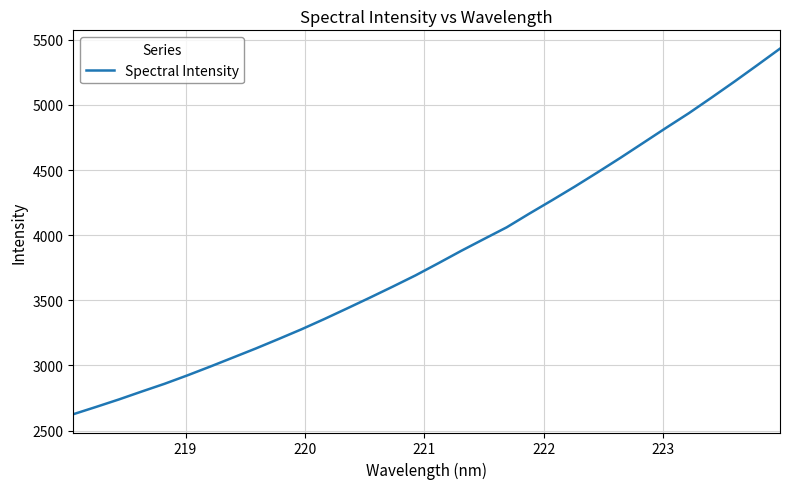

True or false: there are more than 1 points higher than both neighbors.

False